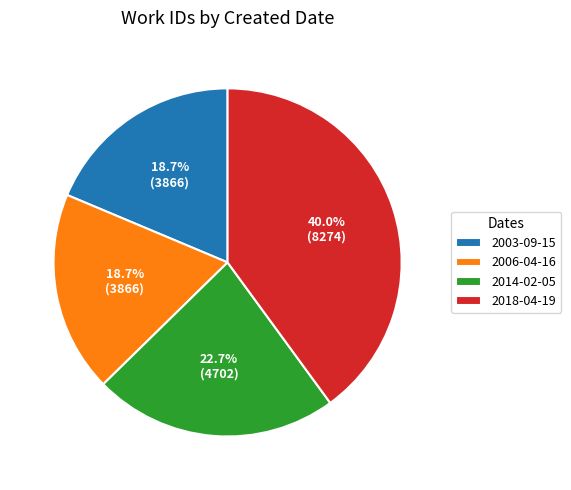

To the nearest percent, what percentage of the pie is 2006-04-16?

19%